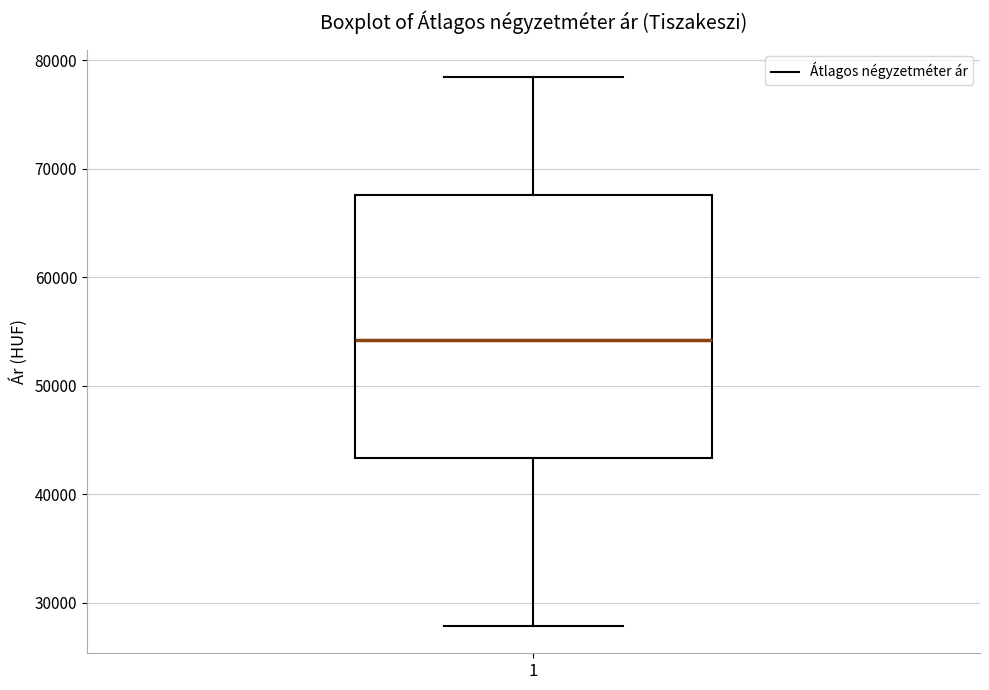

Read this box plot against the y-axis: the position of the median line, the range covered by the box, and the ends of both whiskers. The values are not printed on the chart, so give them approximately, as read against the axis.

median 54000, box 43000 to 68000, whiskers 28000 to 78000